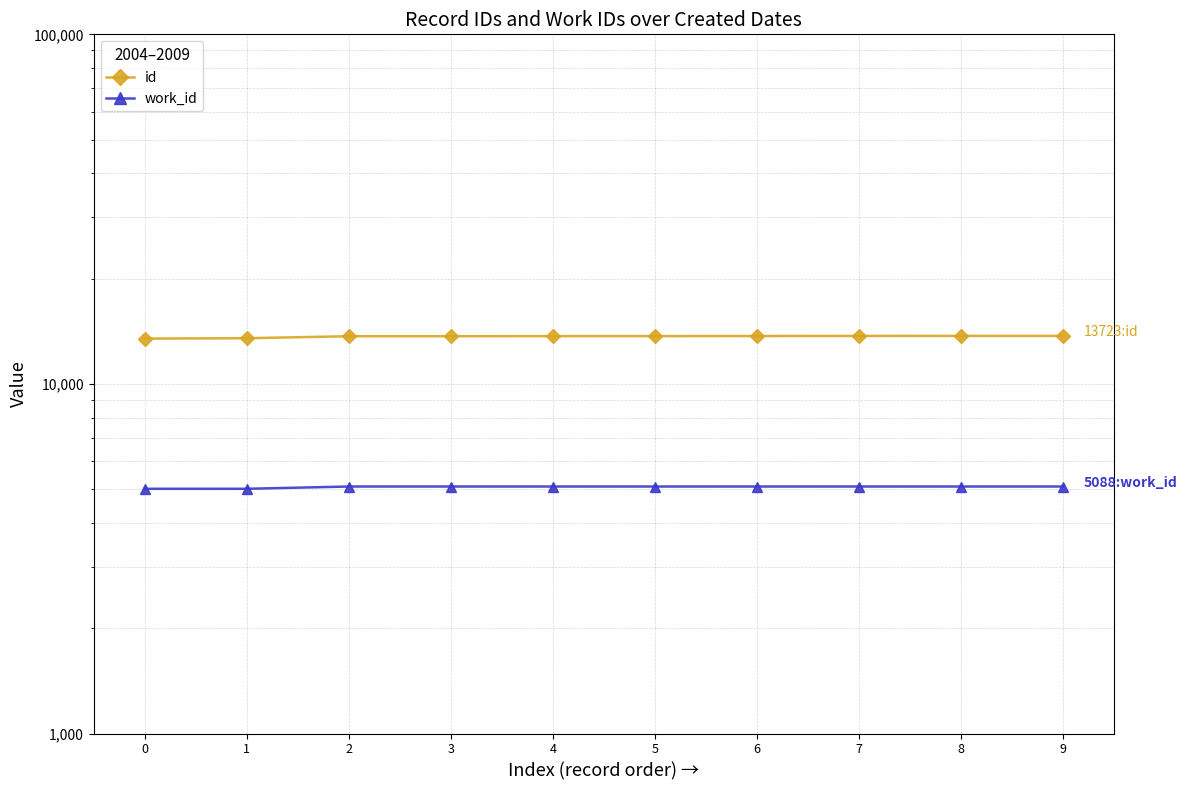

Which has a higher value, 1 or 7?

7